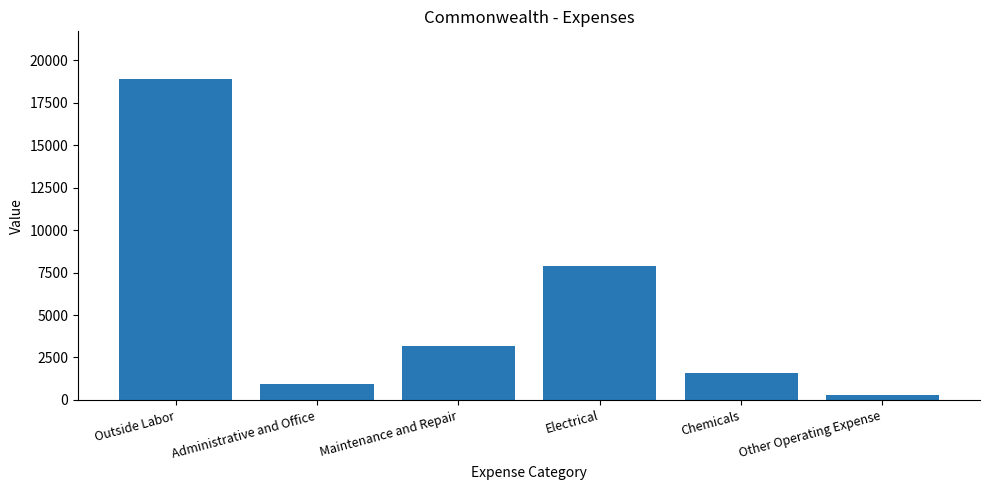

What is the approximate value at Outside Labor?

18880.0